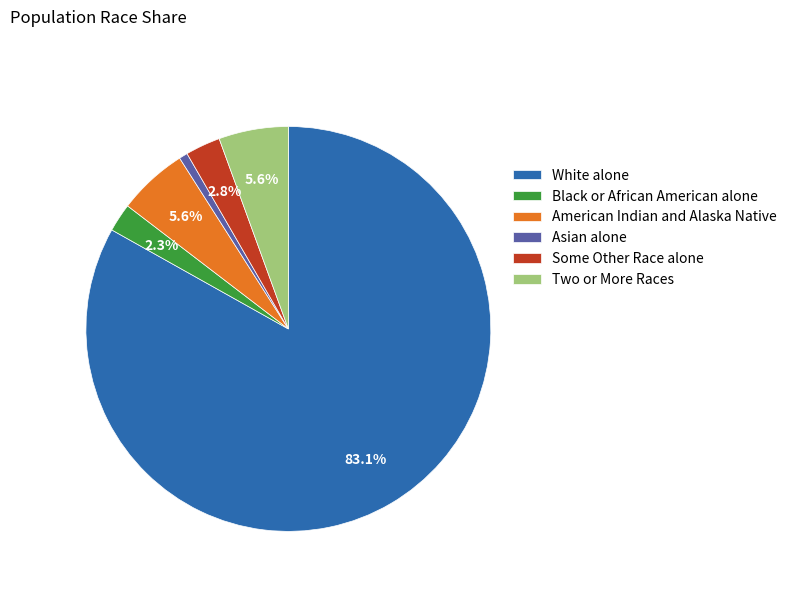

What percentage is NOT represented by Some Other Race alone?

97.2%